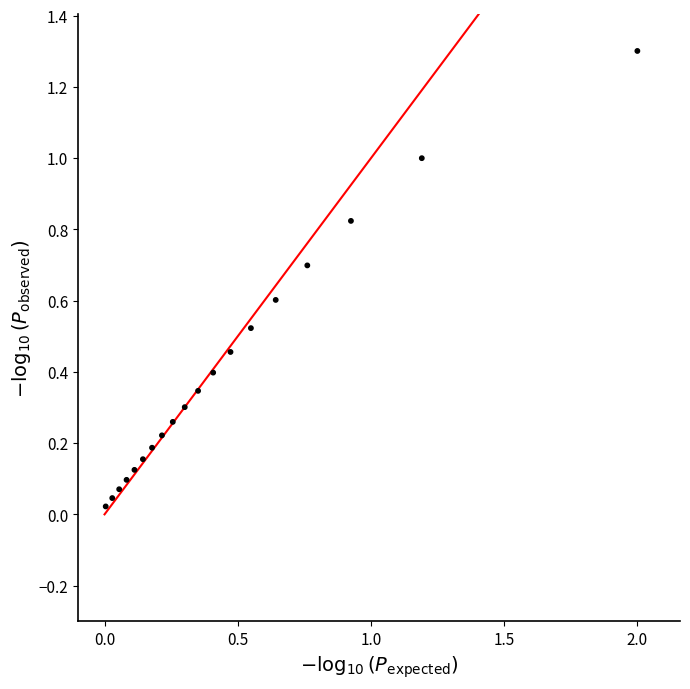

What is the range of X values (max minus min)?

2.0